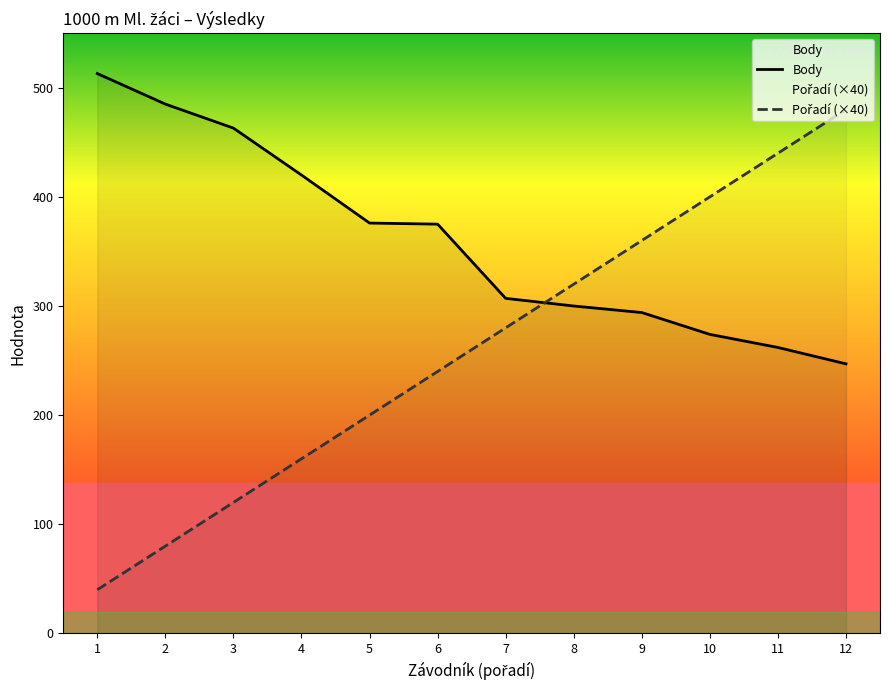

What are all the series names shown in the legend?

Body, Pořadí (×40)